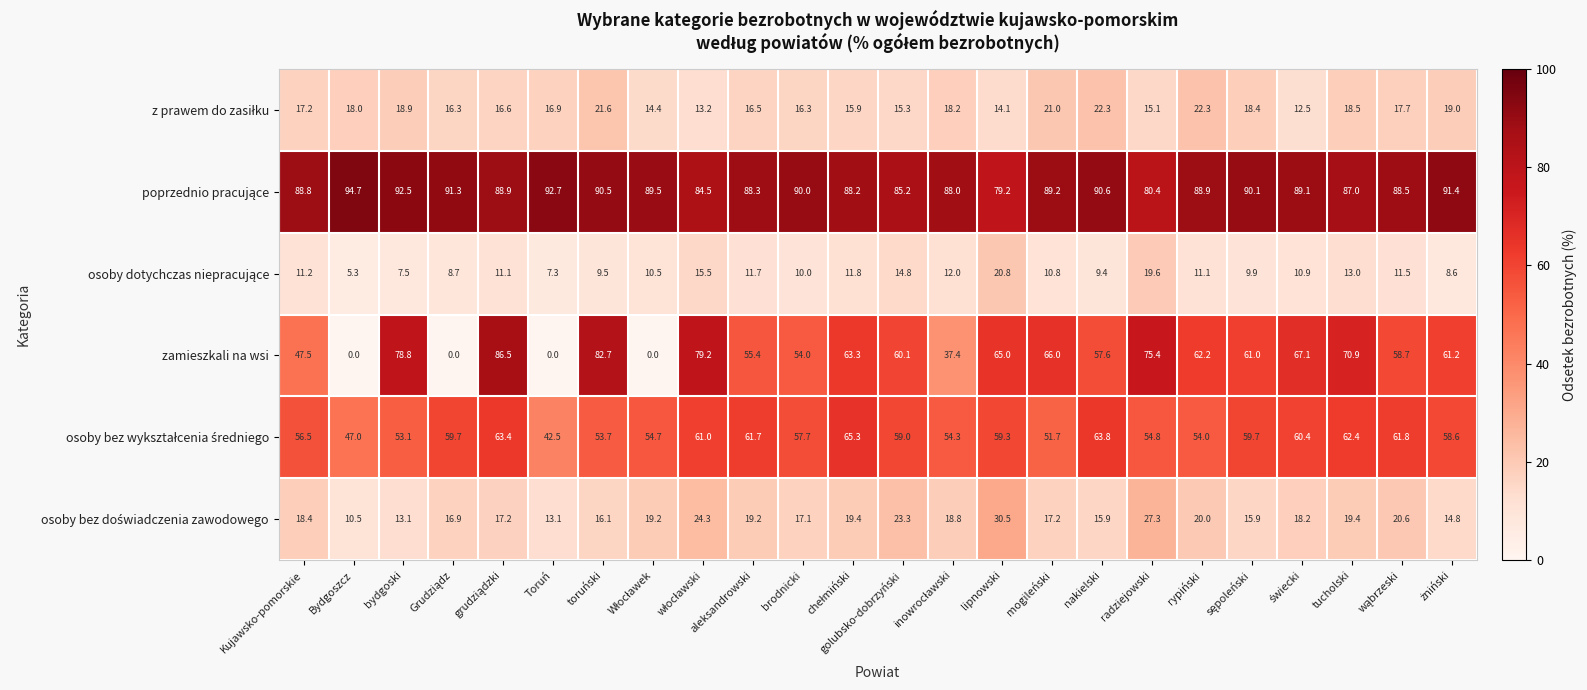

At how many categories does at least one series exceed 48?

24